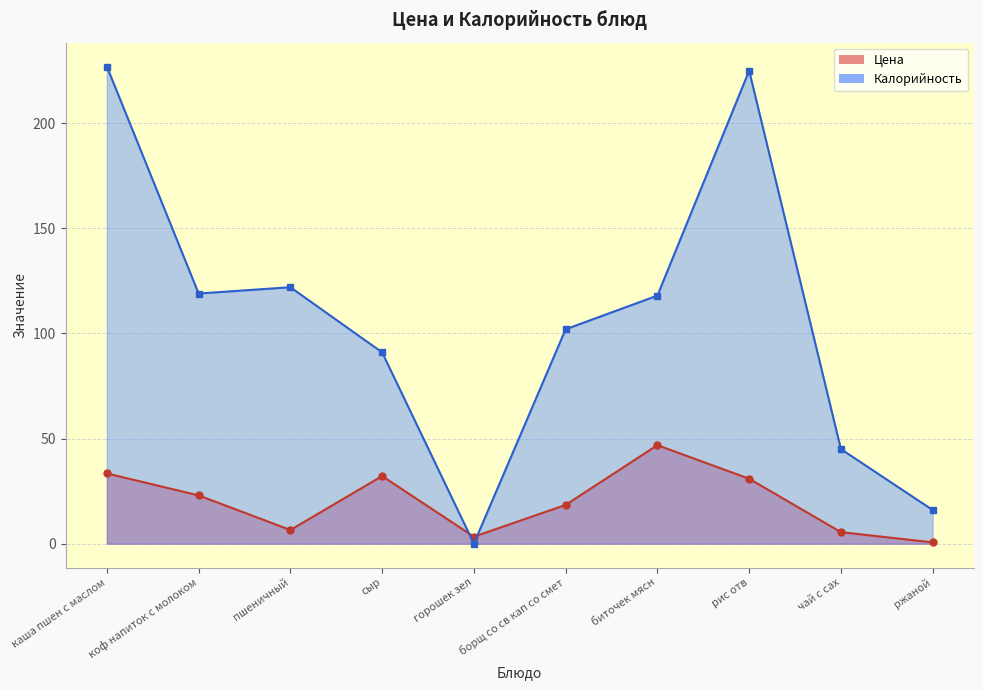

At which label is the value closest to 23?

коф напиток с молоком